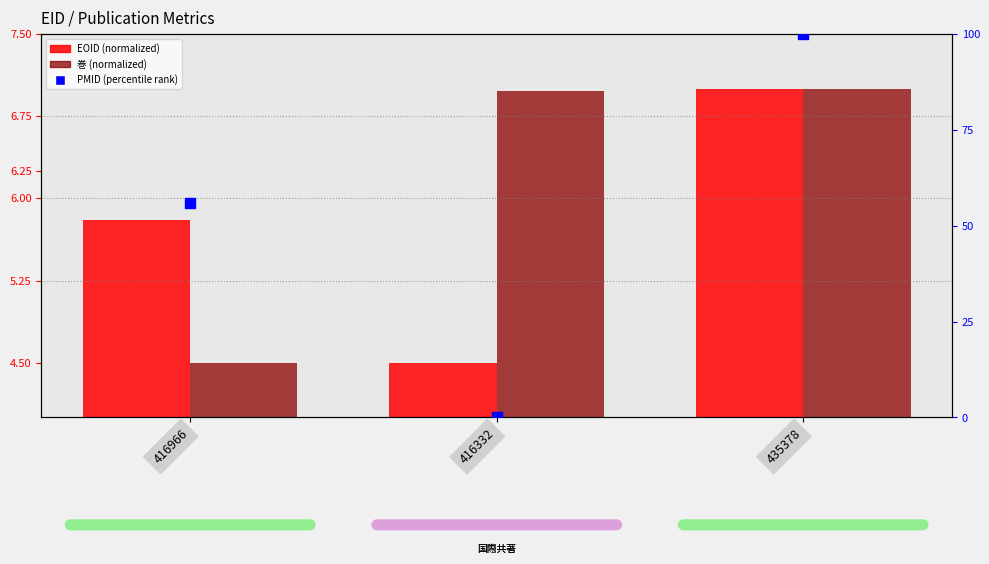

Which series has the largest total across all categories?

PMID (percentile rank)